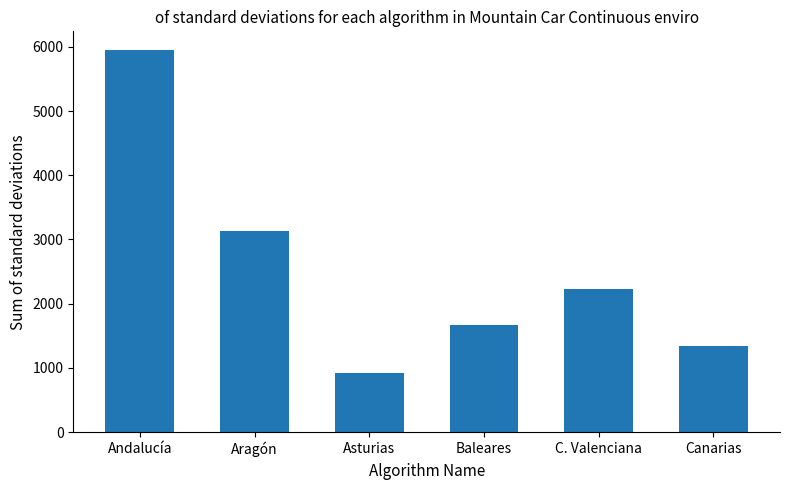

Where does the data first go above 2236?

Andalucía